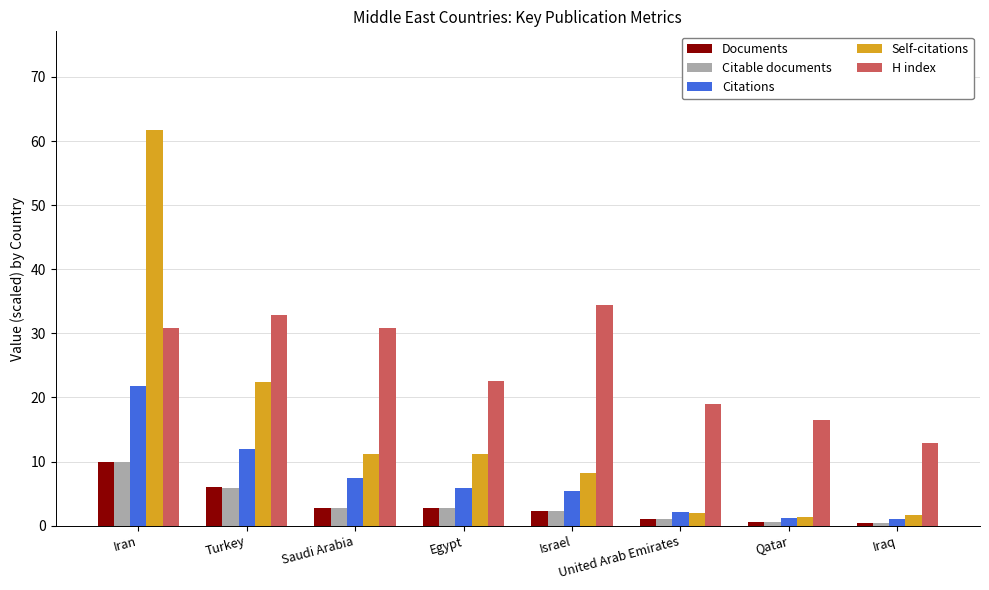

True or false: H index has a value of 34.4 at Israel.

True